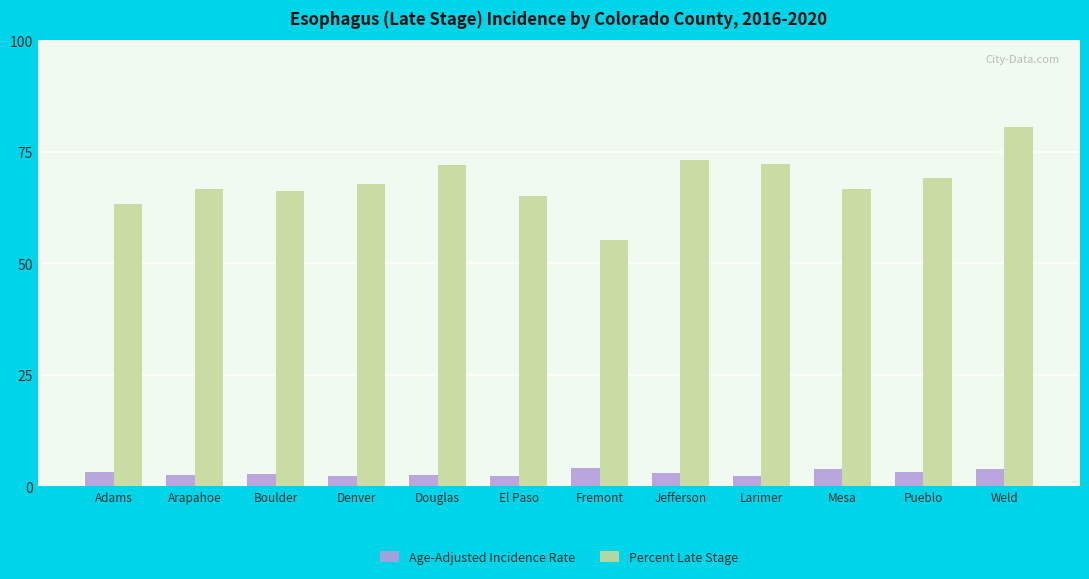

Which series has the largest range (max minus min)?

Percent Late Stage